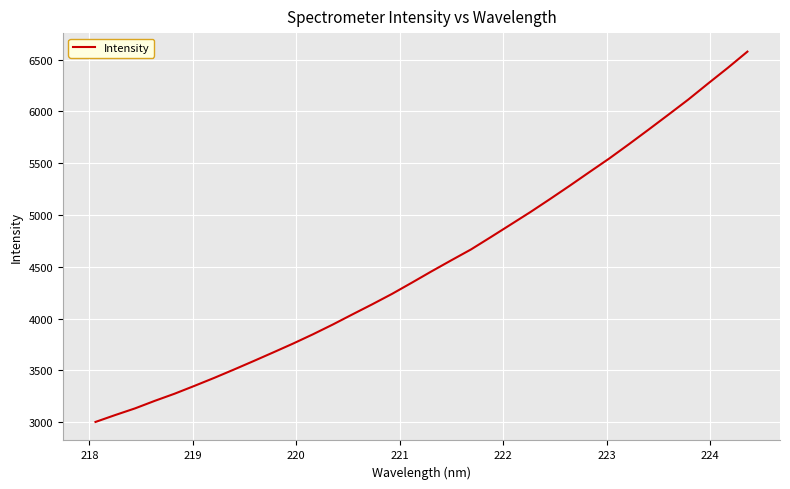

What is the greatest value displayed?

6576.2